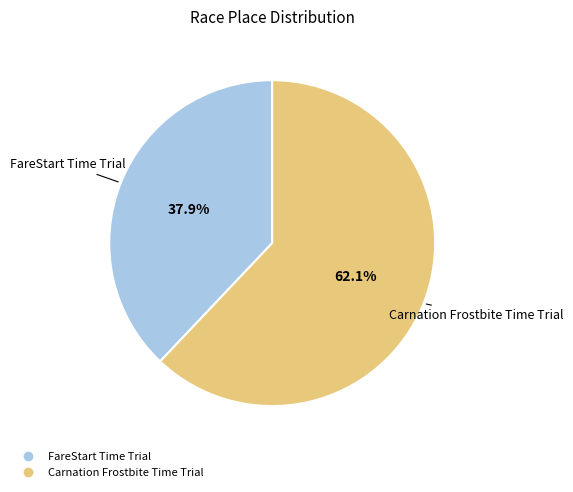

Is it true that FareStart Time Trial is 25% of the pie?

False